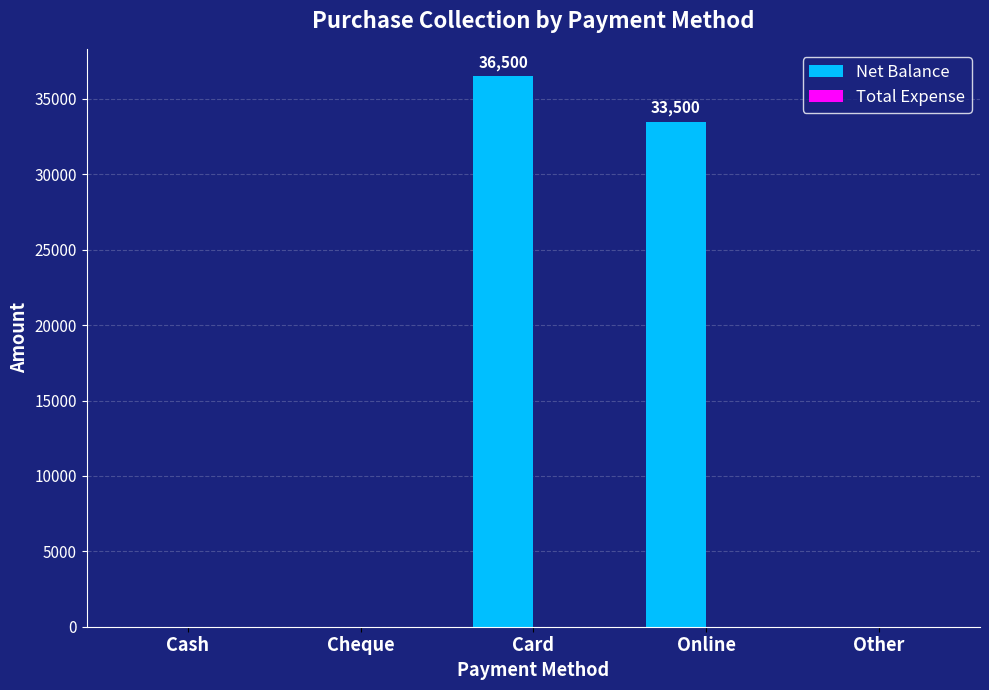

Reading right to left, what are all the values shown in this chart?

Other=0	Online=33500	Card=36500	Cheque=0	Cash=0